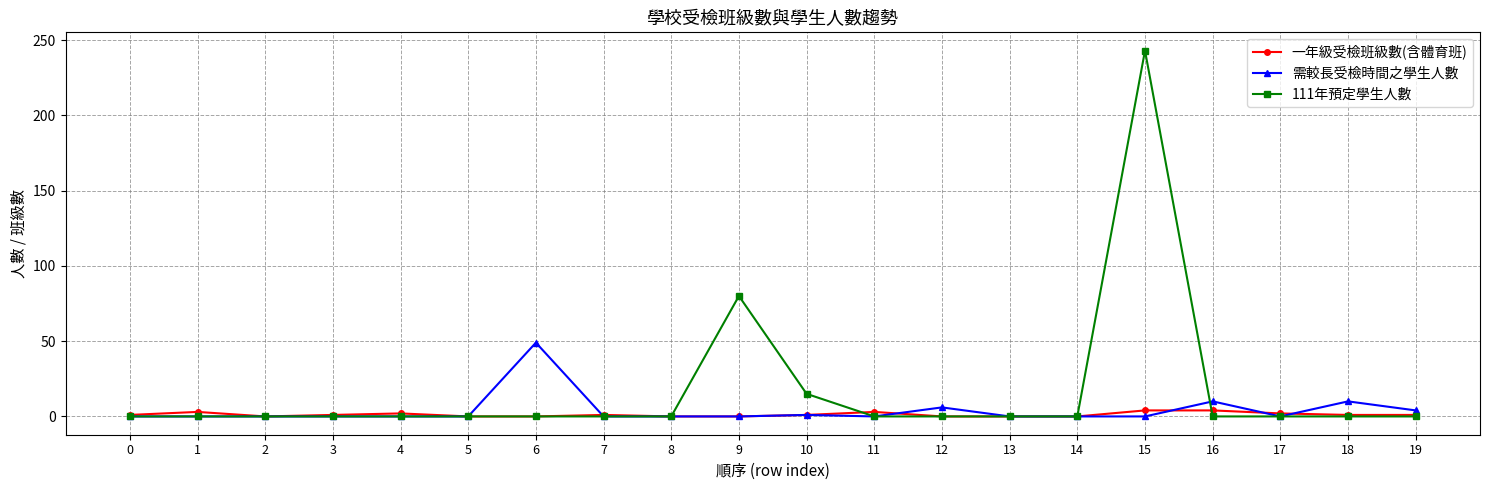

Which series has the largest total across all categories?

111年預定學生人數